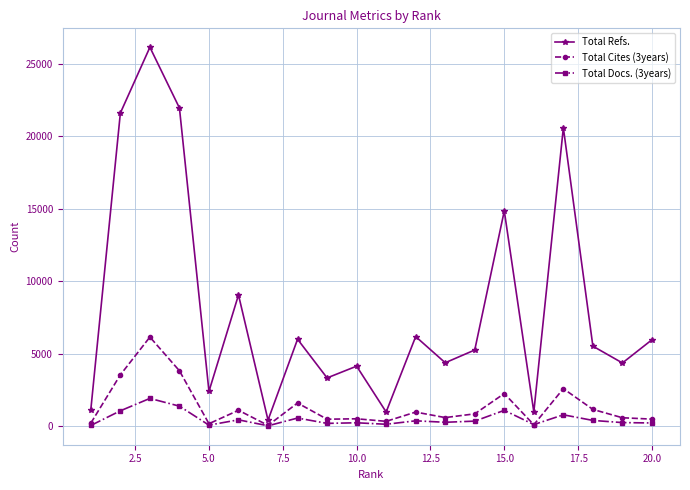

At how many categories does at least one series exceed 17080?

4